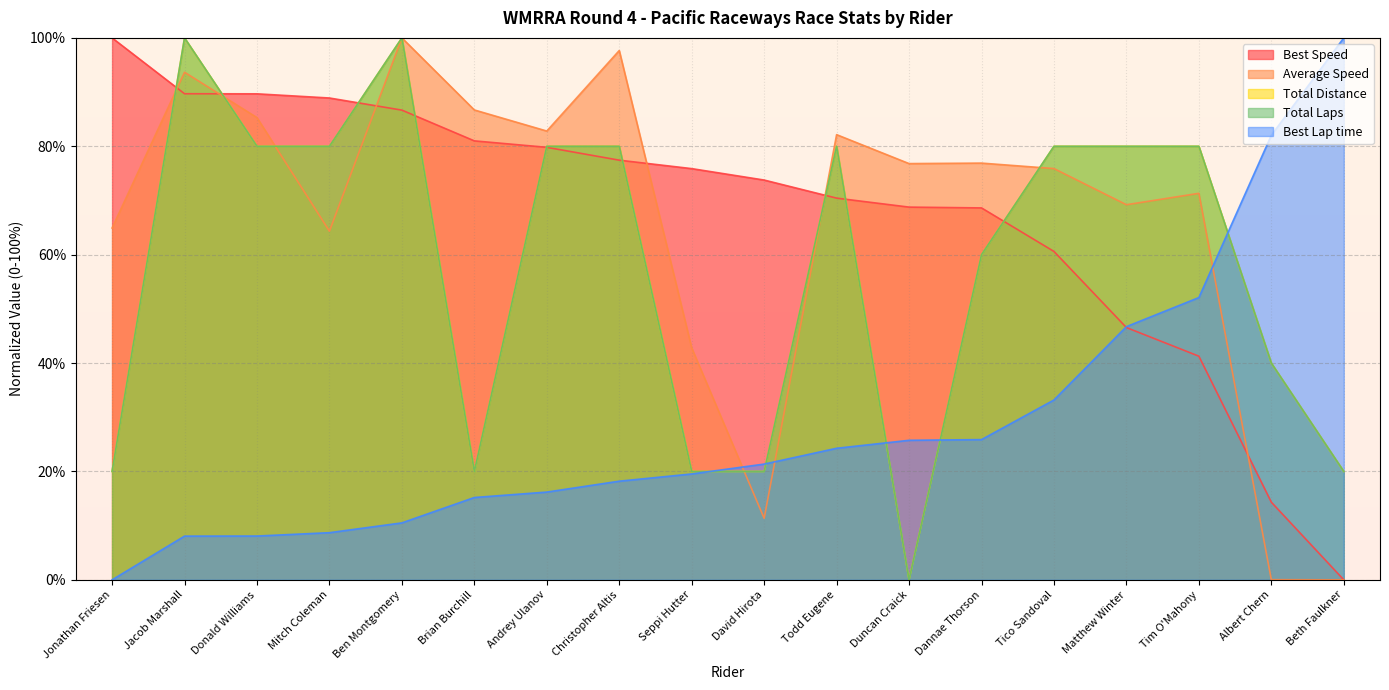

Rank the categories by Total Distance value from lowest to highest.

Duncan Craick, Jonathan Friesen, Brian Burchill, Seppi Hutter, David Hirota, Beth Faulkner, Albert Chern, Dannae Thorson, Donald Williams, Mitch Coleman, Andrey Ulanov, Christopher Altis, Todd Eugene, Tico Sandoval, Matthew Winter, Tim O'Mahony, Jacob Marshall, Ben Montgomery